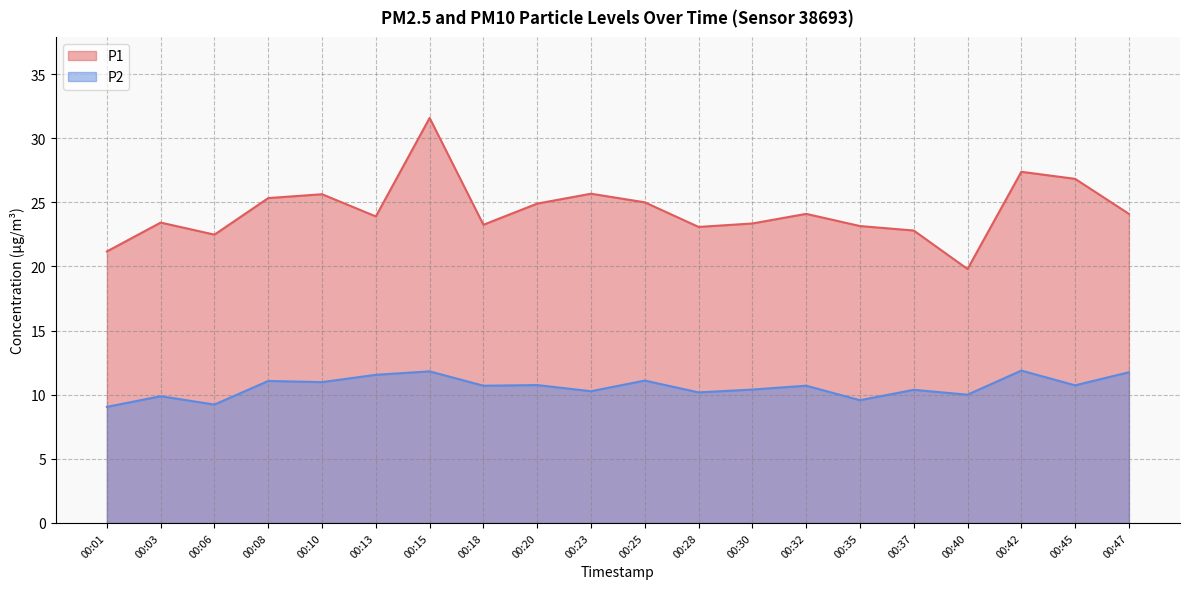

At which label does P1 first exceed 24?

00:08